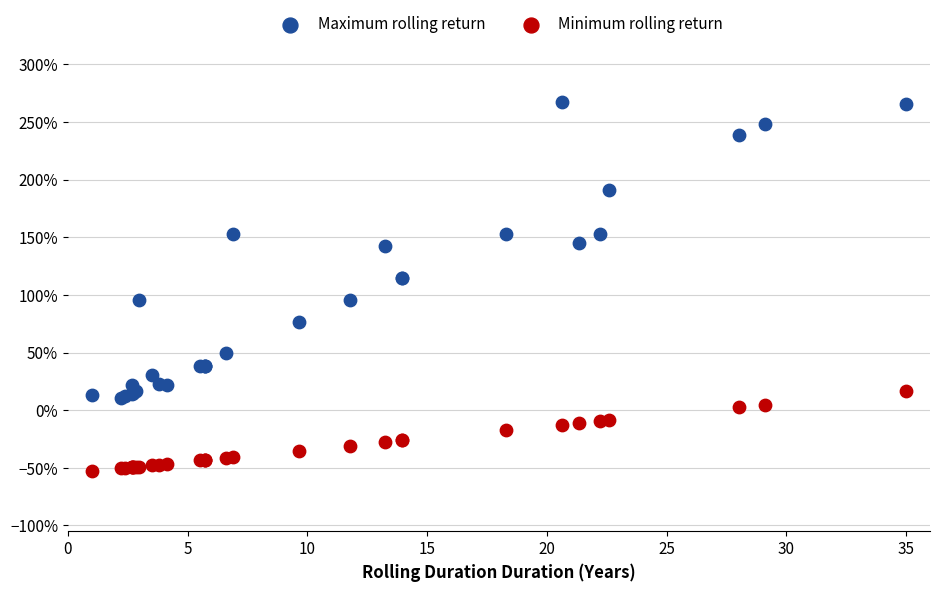

Which series reaches the minimum Y coordinate?

Minimum rolling return